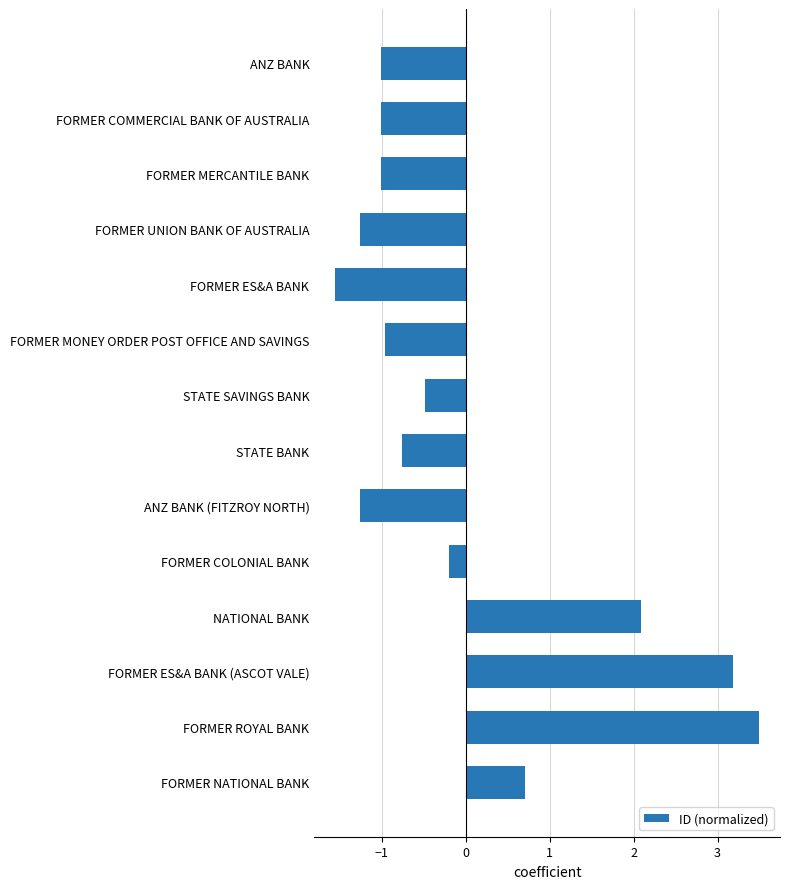

What position from the top is FORMER MERCANTILE BANK?

3